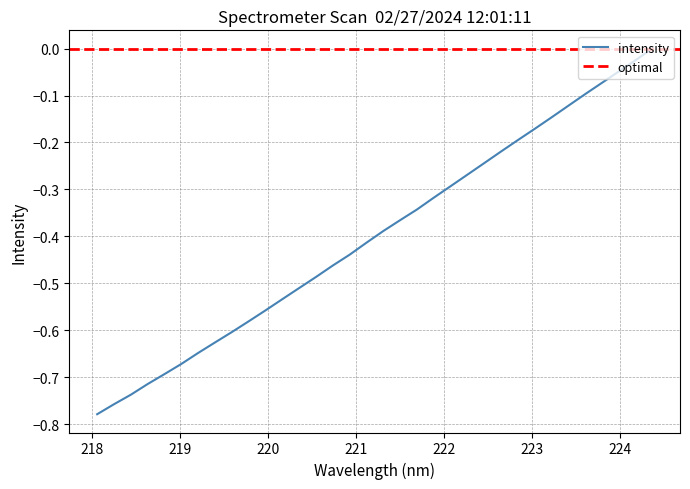

What is the difference between the maximum and second lowest values?

0.8